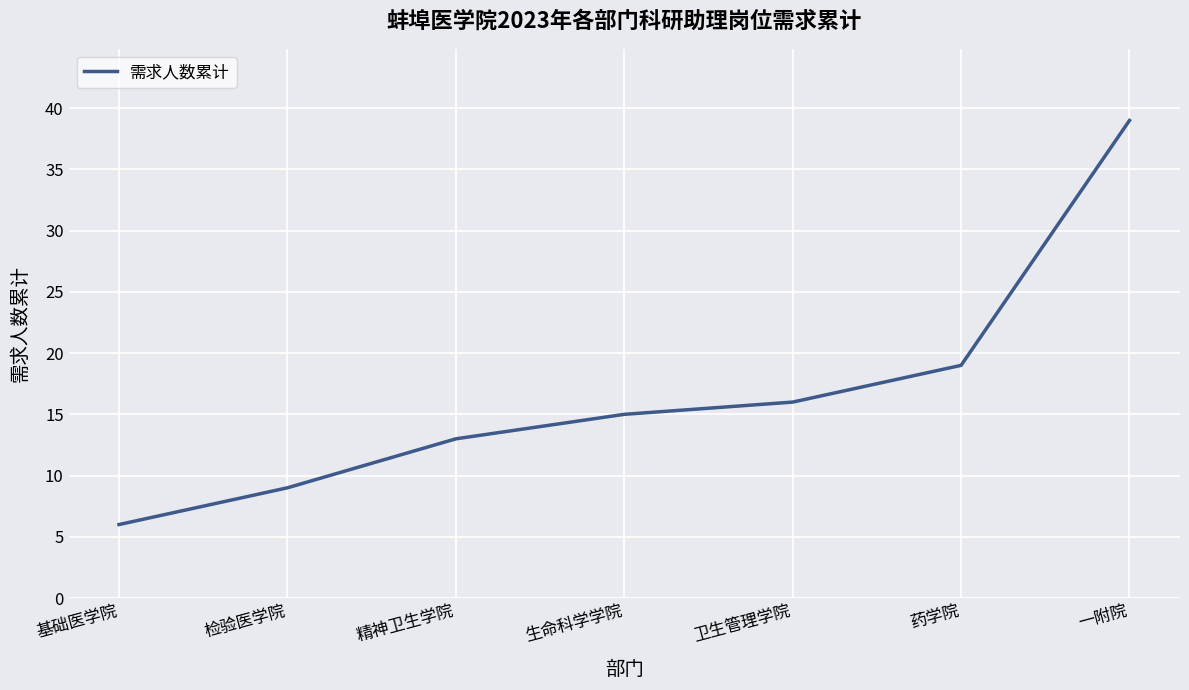

Count the number of data series in this chart.

1